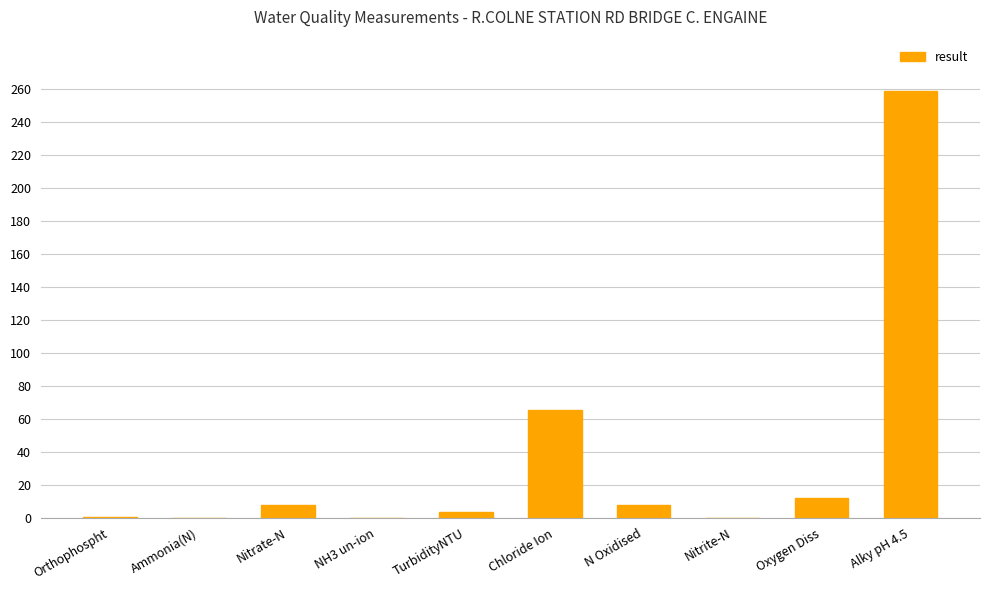

At which label is the value closest to 129?

Chloride Ion